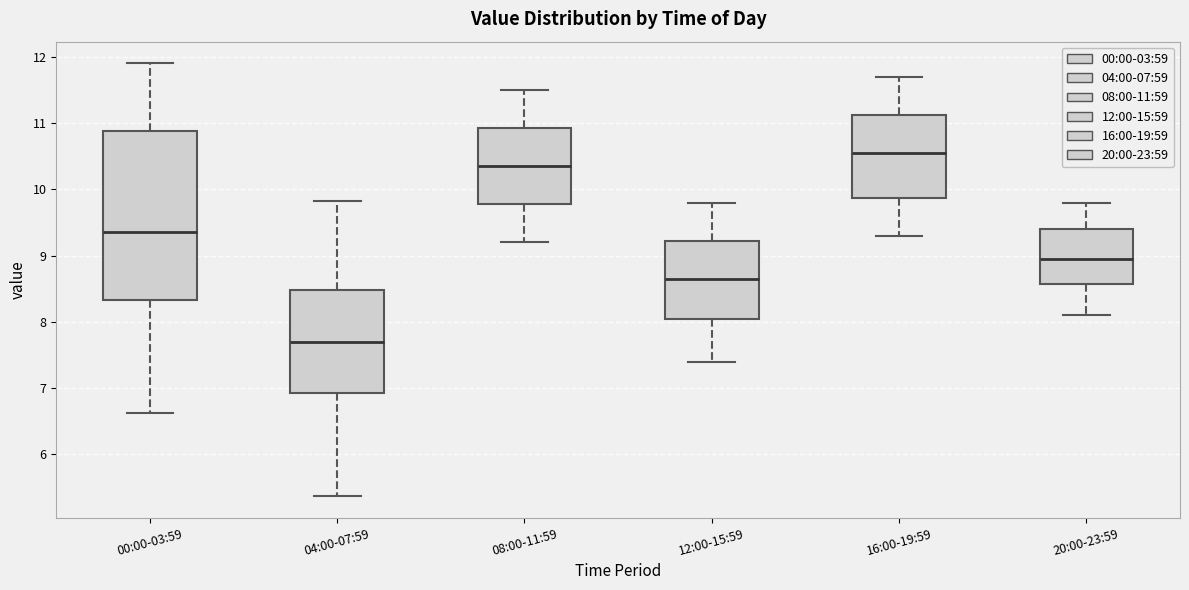

Reading left to right, read every box against the y-axis: the position of its median line, the range the box covers, and the ends of its whiskers. The values are not printed on the chart, so give them approximately, as read against the axis.

00:00-03:59: median 9.4, box 8.3 to 10.9, whiskers 6.6 to 11.9
04:00-07:59: median 7.7, box 6.9 to 8.5, whiskers 5.4 to 9.8
08:00-11:59: median 10.4, box 9.8 to 10.9, whiskers 9.2 to 11.5
12:00-15:59: median 8.7, box 8.1 to 9.2, whiskers 7.4 to 9.8
16:00-19:59: median 10.6, box 9.9 to 11.1, whiskers 9.3 to 11.7
20:00-23:59: median 9.0, box 8.6 to 9.4, whiskers 8.1 to 9.8